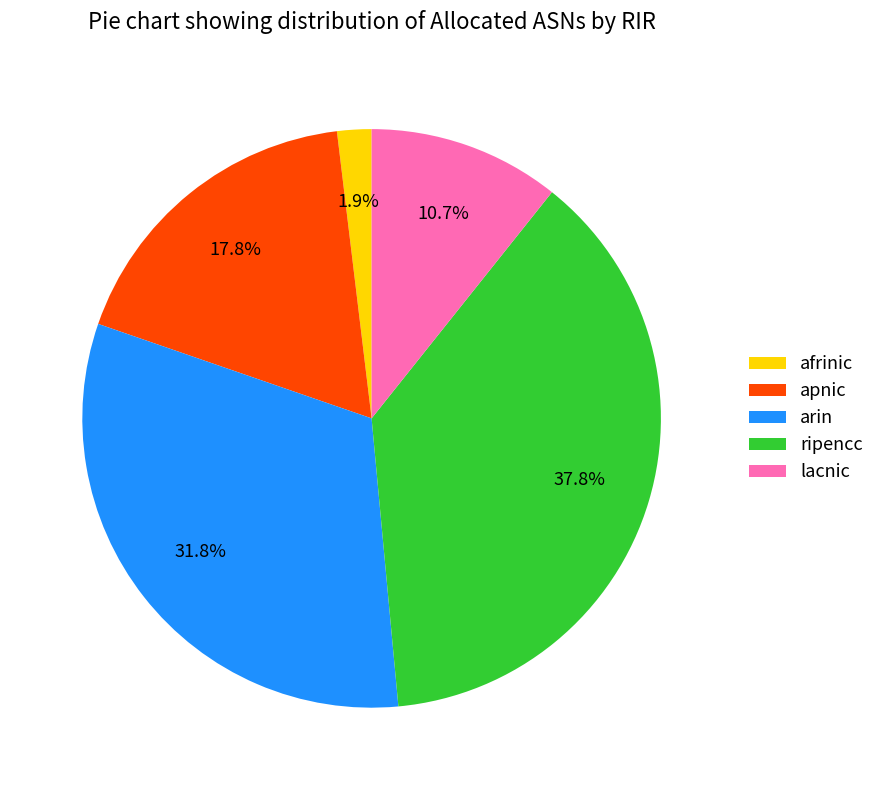

To the nearest percent, what is the combined percentage of afrinic and ripencc?

40%